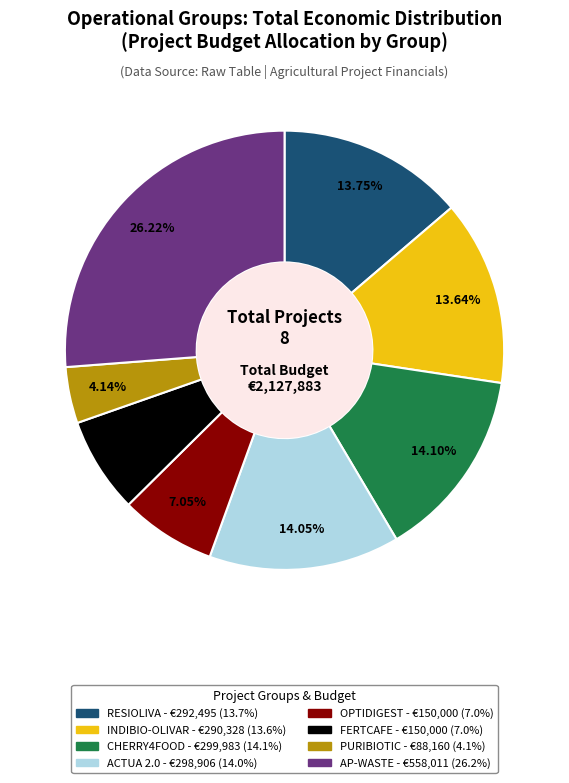

What is the smallest slice in the pie chart?

PURIBIOTIC